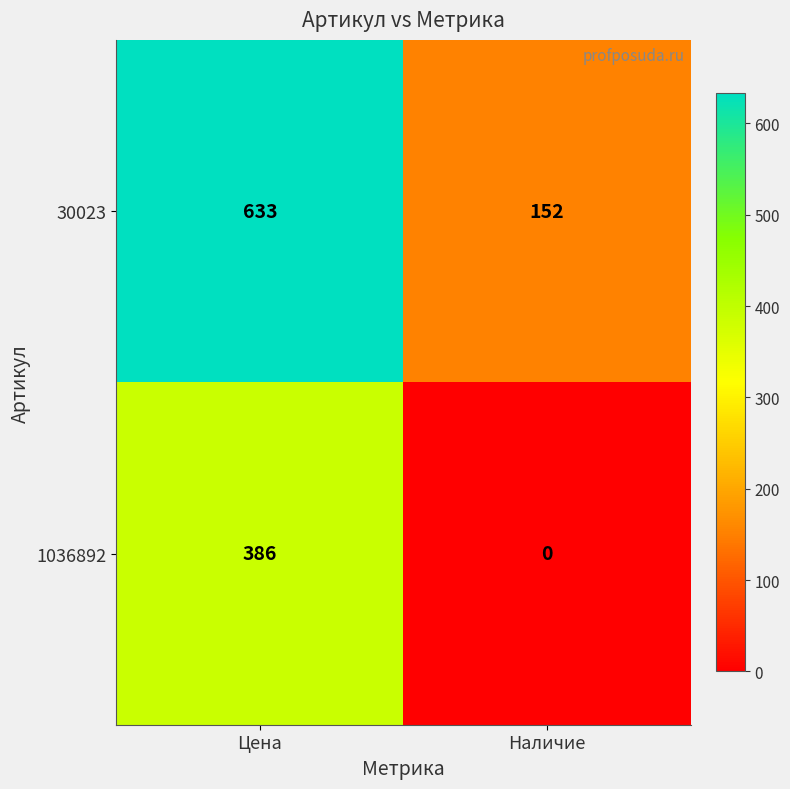

How many data points does each series have?

2